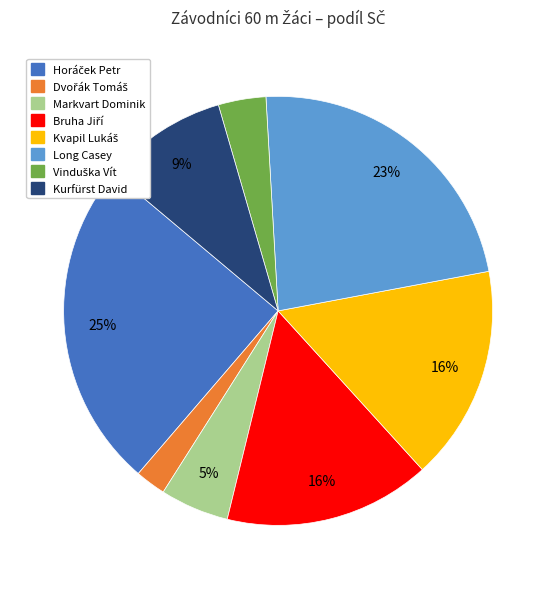

True or false: Markvart Dominik accounts for 5% of the total.

True